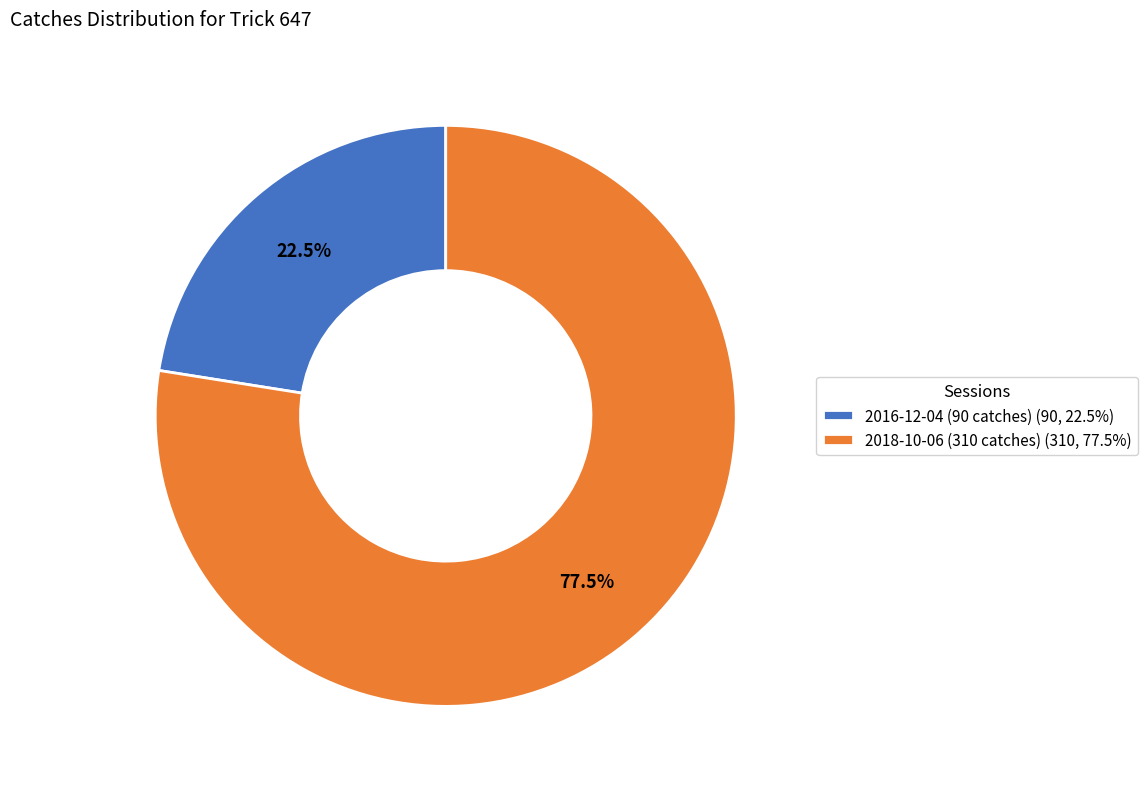

Which category has the biggest portion of the pie?

2018-10-06 (310 catches)